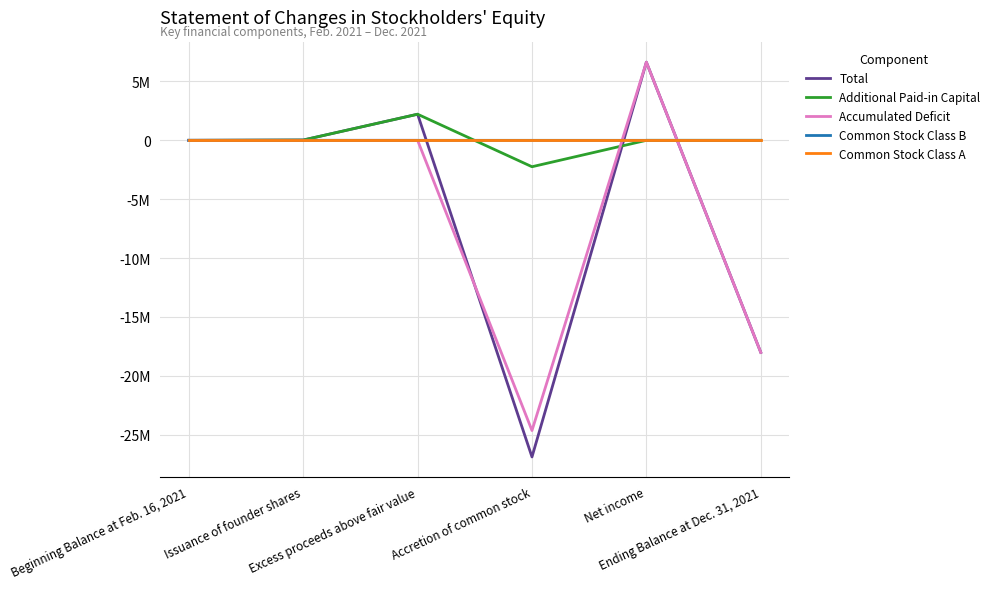

Does the chart have visible grid lines?

Yes